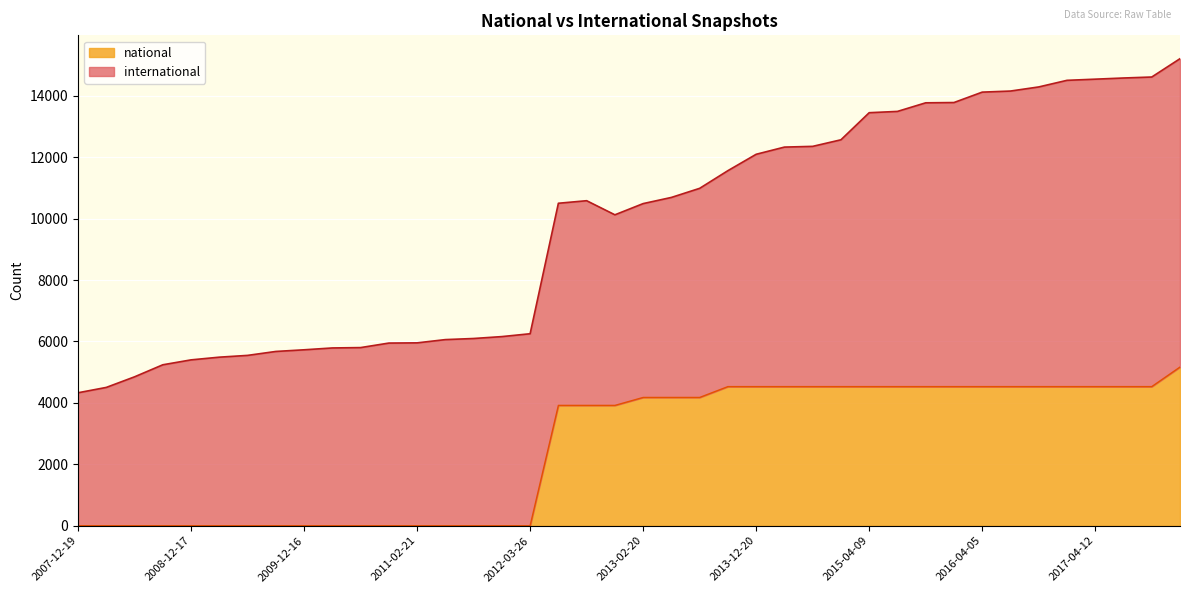

At which category does the chart reach its peak across all series?

2017-12-22